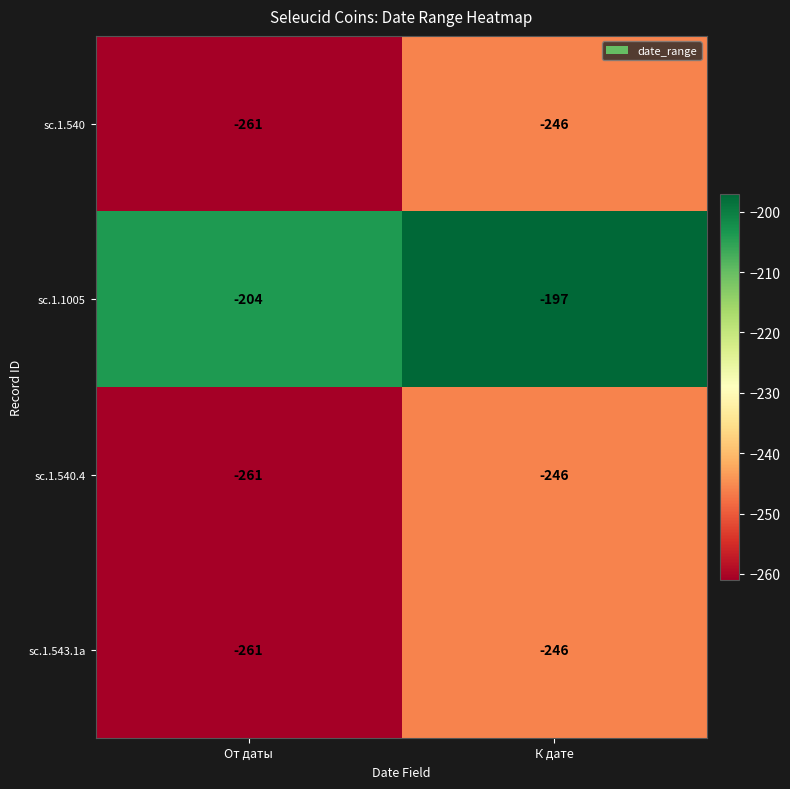

True or false: sc.1.540.4 has a value of -261 at От даты.

True